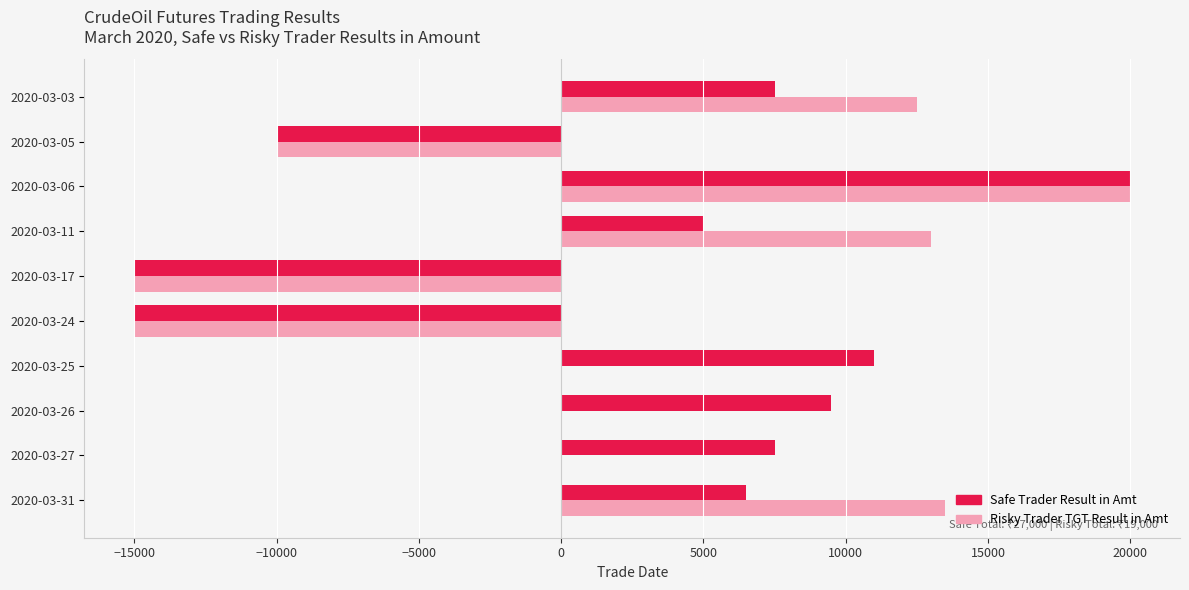

How many categories are shown in the chart?

10